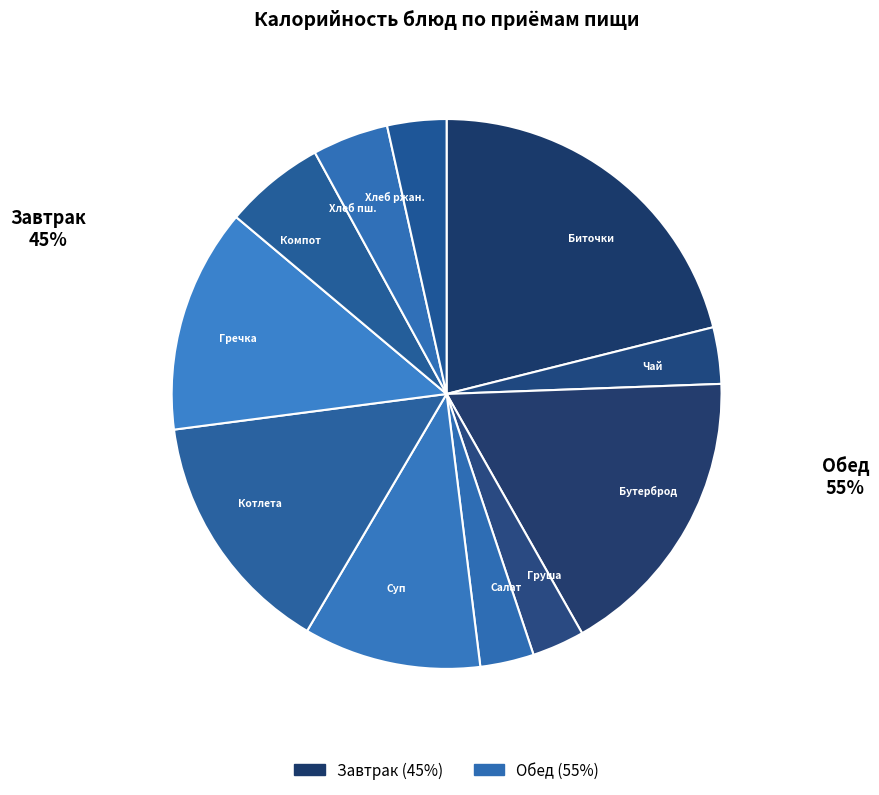

Which category has the biggest portion of the pie?

Биточки